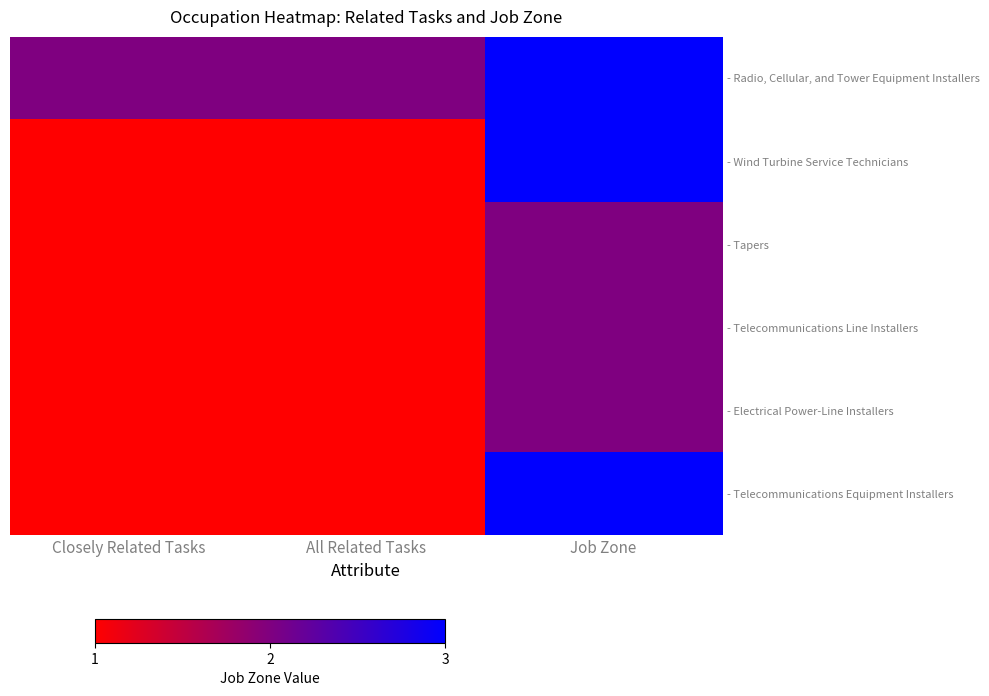

Between All Related Tasks and Job Zone, which is larger?

Job Zone